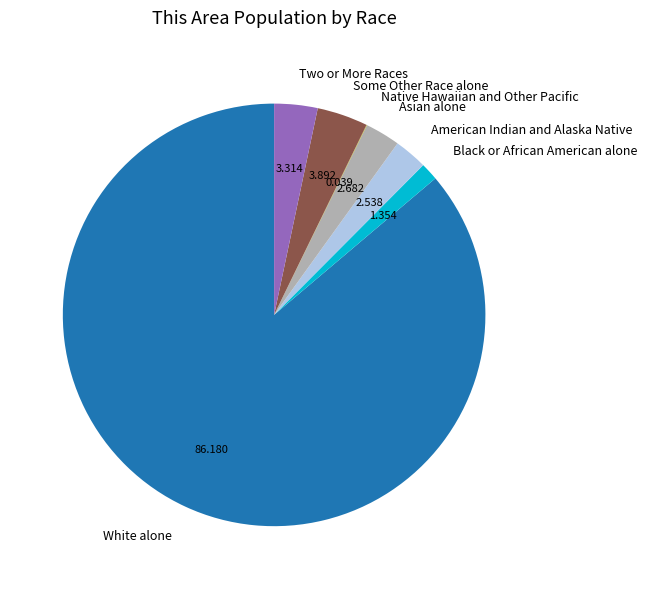

Between Black or African American alone and Some Other Race alone, which is larger?

Some Other Race alone